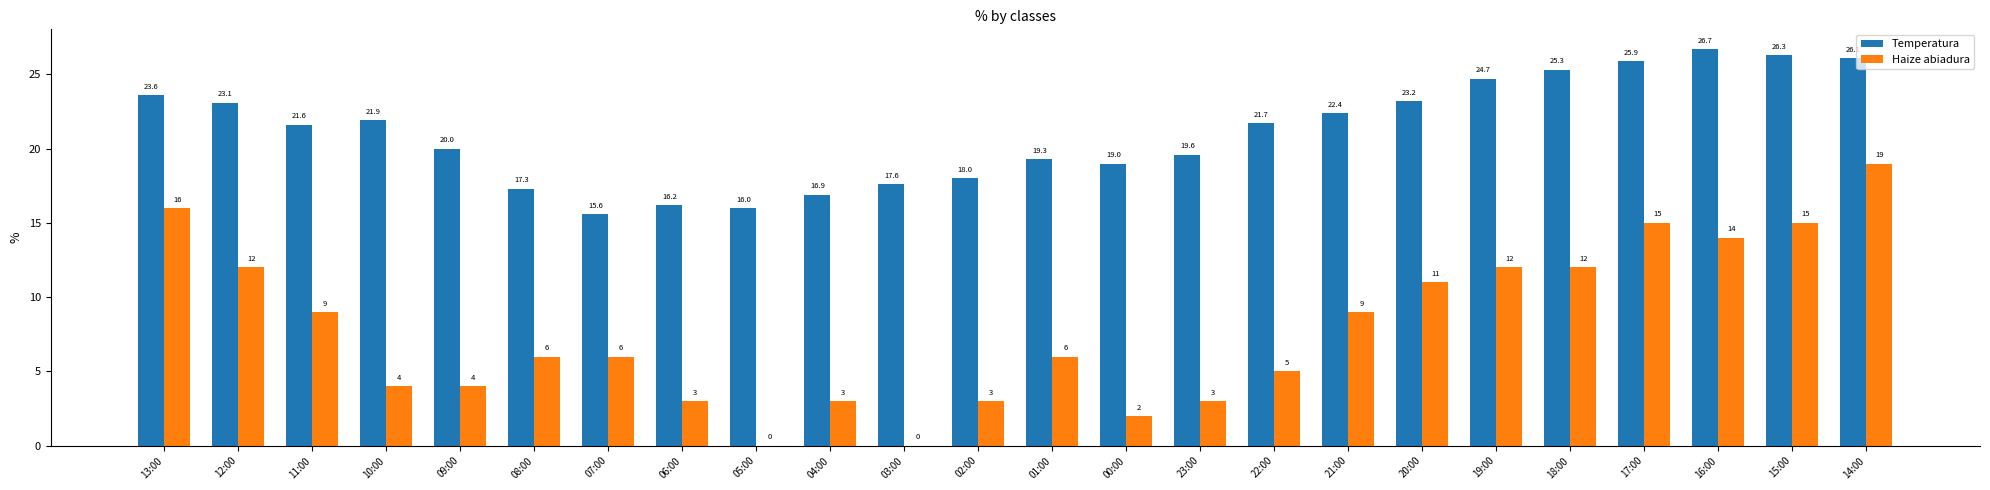

What value does the Temperatura series have at 14:00?

26.1